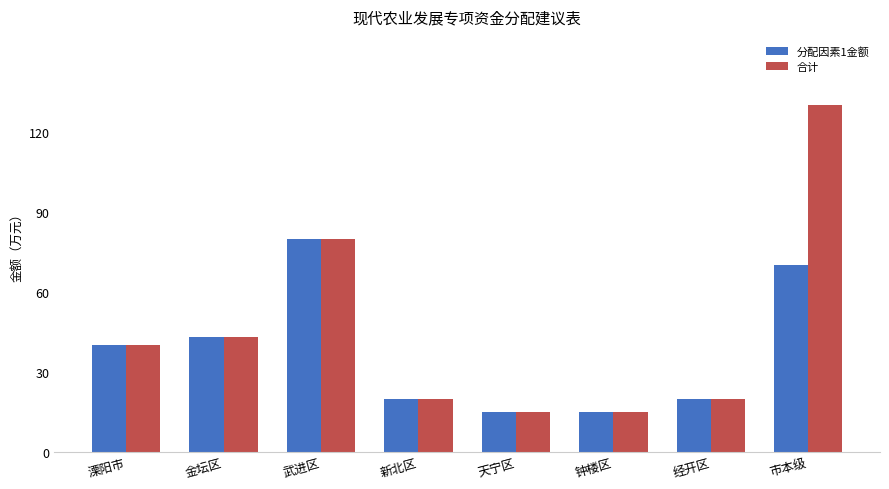

What is the sum of all 分配因素1金额 values?

303